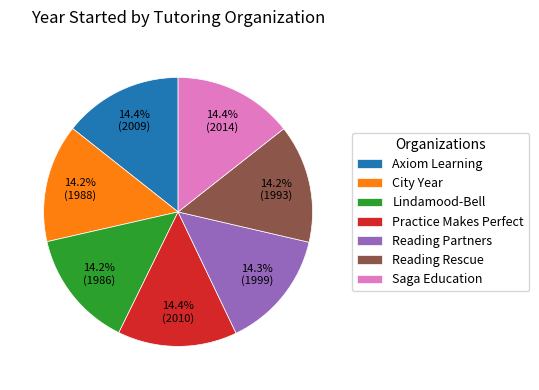

Approximately how many times larger is the value at Axiom Learning compared to Reading Partners?

1.0